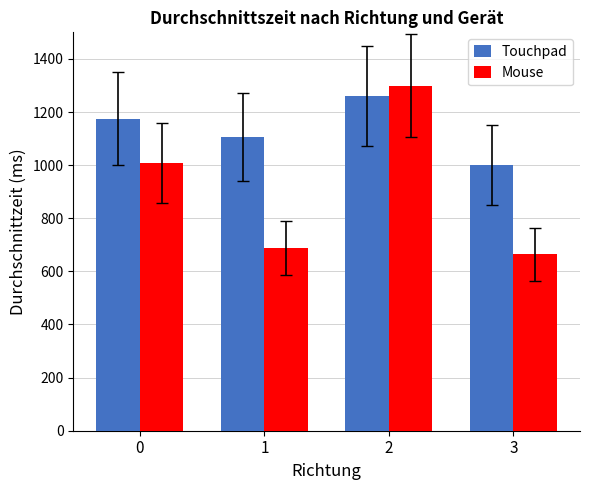

Is it true that Mouse equals 1189.7 at 3?

False